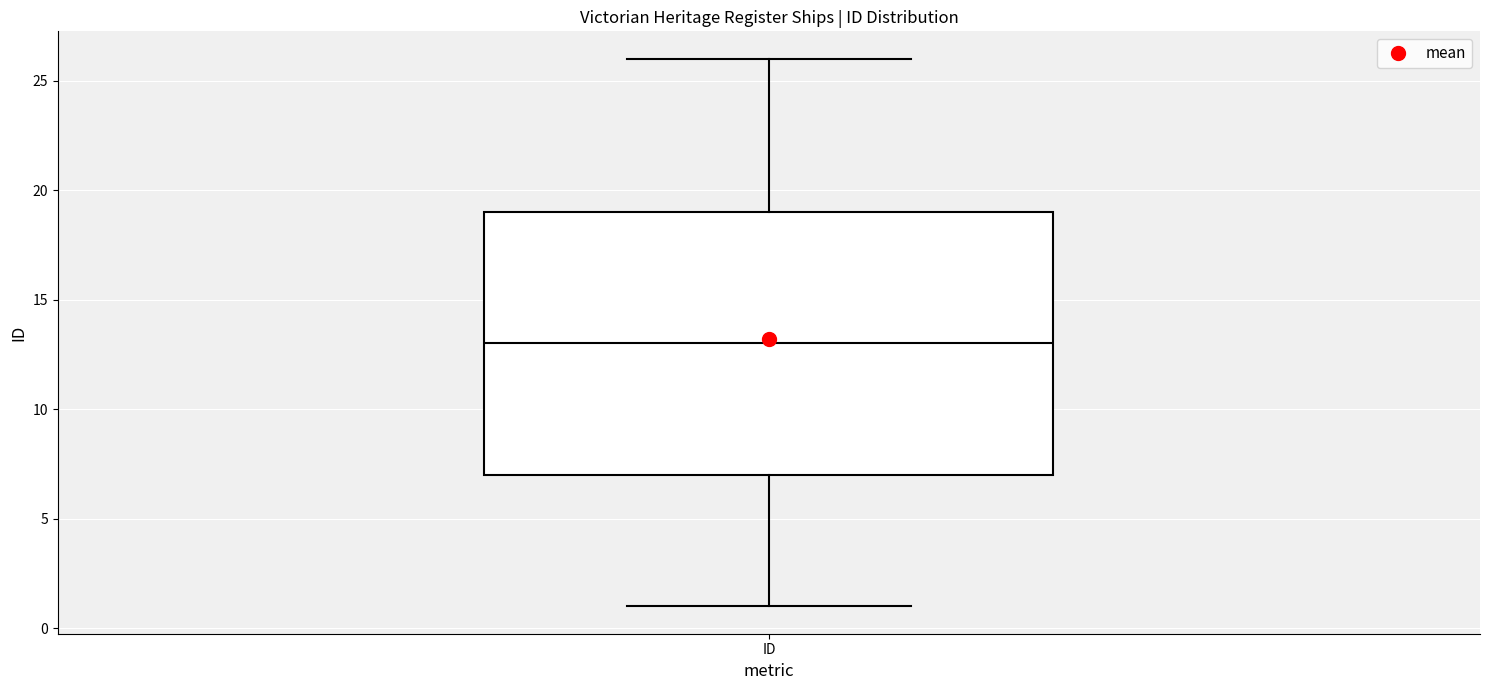

Transcribe this box plot: give where the median line is, the range the box spans, and where the two whiskers end, as read against the y-axis. The values are not printed on the chart, so give them approximately, as read against the axis.

median 13, box 7 to 19, whiskers 1 to 26